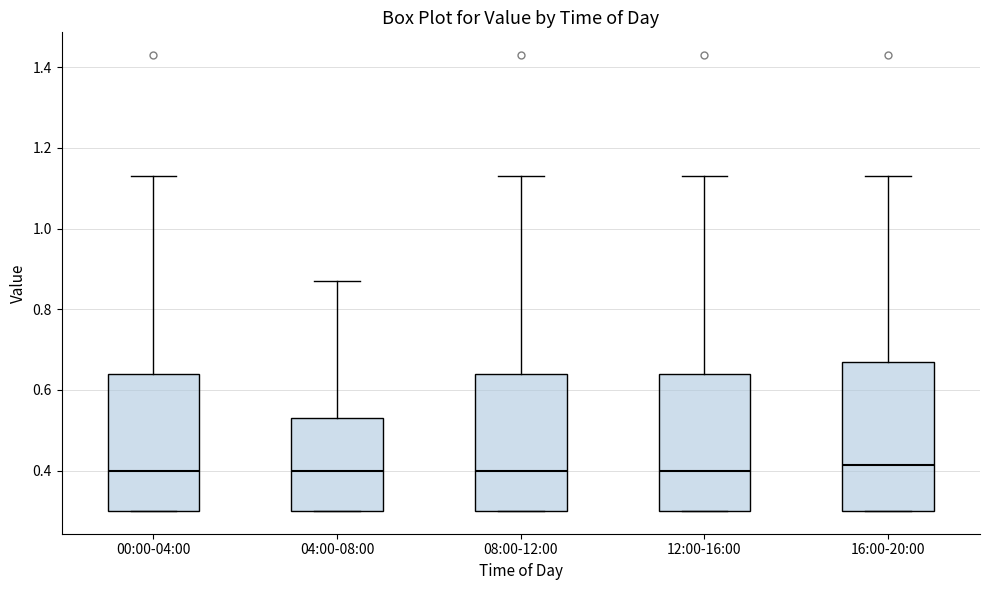

Reading left to right, transcribe this box plot: for each box, give where its median line is, the range the box spans, and where its two whiskers end, as read against the y-axis. The values are not printed on the chart, so give them approximately, as read against the axis.

00:00-04:00: median 0.40, box 0.30 to 0.64, whiskers 0.30 to 1.14
04:00-08:00: median 0.40, box 0.30 to 0.54, whiskers 0.30 to 0.88
08:00-12:00: median 0.40, box 0.30 to 0.64, whiskers 0.30 to 1.14
12:00-16:00: median 0.40, box 0.30 to 0.64, whiskers 0.30 to 1.14
16:00-20:00: median 0.42, box 0.30 to 0.68, whiskers 0.30 to 1.14